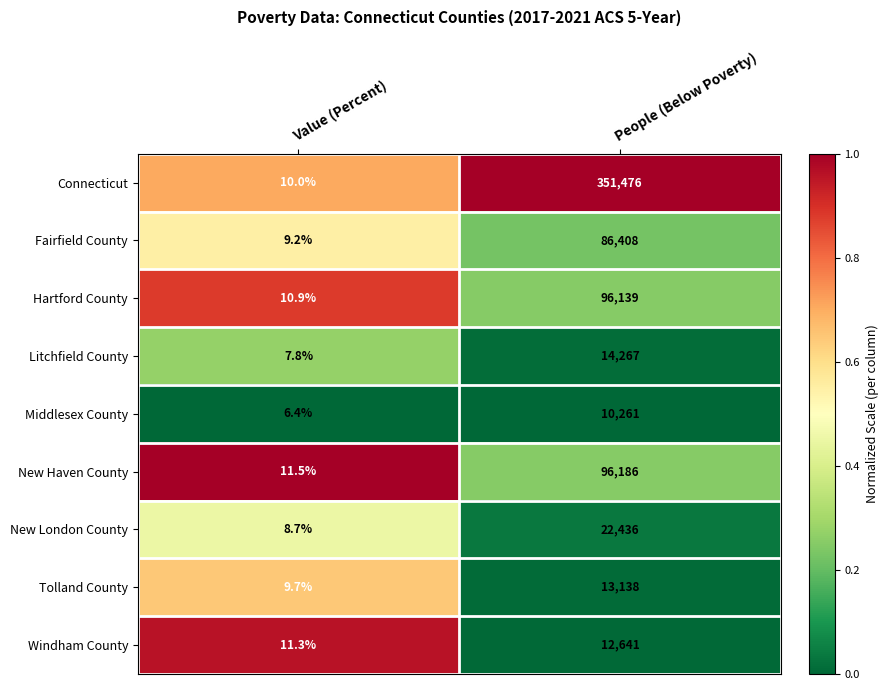

What is the average value of the Tolland County series?

6573.9